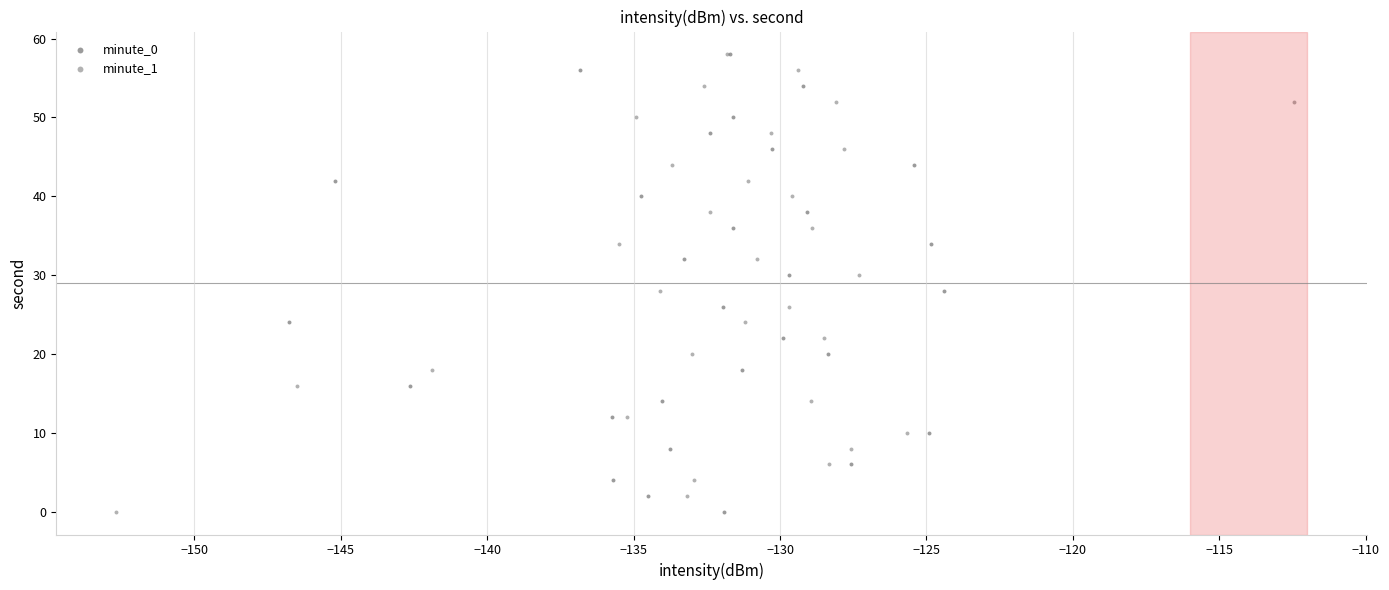

What are all the series names shown in the legend?

minute_0, minute_1